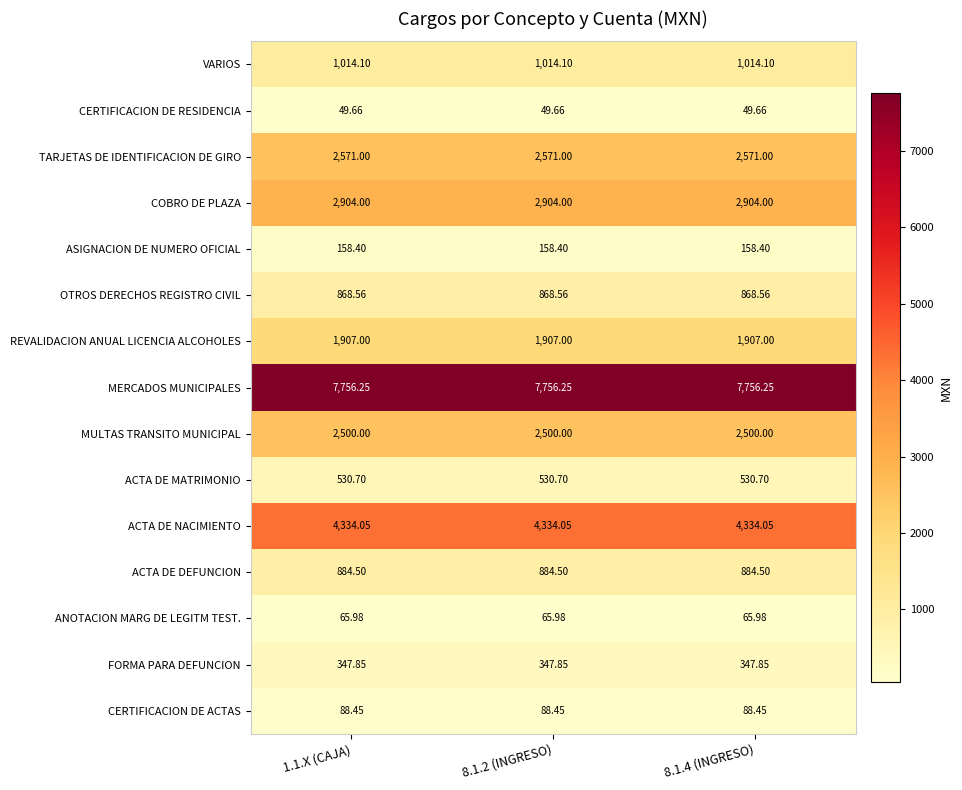

Reading right to left, what are all the values shown in this chart?

VARIOS: 8.1.4 (INGRESO)=1014.1	8.1.2 (INGRESO)=1014.1	1.1.X (CAJA)=1014.1
CERTIFICACION DE RESIDENCIA: 8.1.4 (INGRESO)=49.7	8.1.2 (INGRESO)=49.7	1.1.X (CAJA)=49.7
TARJETAS DE IDENTIFICACION DE GIRO: 8.1.4 (INGRESO)=2571.0	8.1.2 (INGRESO)=2571.0	1.1.X (CAJA)=2571.0
COBRO DE PLAZA: 8.1.4 (INGRESO)=2904.0	8.1.2 (INGRESO)=2904.0	1.1.X (CAJA)=2904.0
ASIGNACION DE NUMERO OFICIAL: 8.1.4 (INGRESO)=158.4	8.1.2 (INGRESO)=158.4	1.1.X (CAJA)=158.4
OTROS DERECHOS REGISTRO CIVIL: 8.1.4 (INGRESO)=868.6	8.1.2 (INGRESO)=868.6	1.1.X (CAJA)=868.6
REVALIDACION ANUAL LICENCIA ALCOHOLES: 8.1.4 (INGRESO)=1907.0	8.1.2 (INGRESO)=1907.0	1.1.X (CAJA)=1907.0
MERCADOS MUNICIPALES: 8.1.4 (INGRESO)=7756.2	8.1.2 (INGRESO)=7756.2	1.1.X (CAJA)=7756.2
MULTAS TRANSITO MUNICIPAL: 8.1.4 (INGRESO)=2500.0	8.1.2 (INGRESO)=2500.0	1.1.X (CAJA)=2500.0
ACTA DE MATRIMONIO: 8.1.4 (INGRESO)=530.7	8.1.2 (INGRESO)=530.7	1.1.X (CAJA)=530.7
ACTA DE NACIMIENTO: 8.1.4 (INGRESO)=4334.1	8.1.2 (INGRESO)=4334.1	1.1.X (CAJA)=4334.1
ACTA DE DEFUNCION: 8.1.4 (INGRESO)=884.5	8.1.2 (INGRESO)=884.5	1.1.X (CAJA)=884.5
ANOTACION MARG DE LEGITM TEST.: 8.1.4 (INGRESO)=66.0	8.1.2 (INGRESO)=66.0	1.1.X (CAJA)=66.0
FORMA PARA DEFUNCION: 8.1.4 (INGRESO)=347.9	8.1.2 (INGRESO)=347.9	1.1.X (CAJA)=347.9
CERTIFICACION DE ACTAS: 8.1.4 (INGRESO)=88.5	8.1.2 (INGRESO)=88.5	1.1.X (CAJA)=88.5